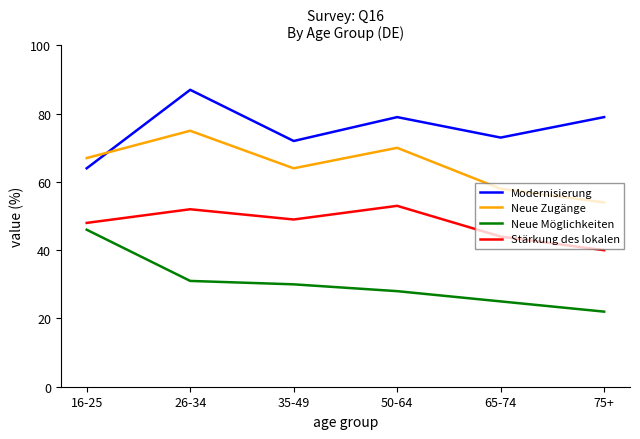

Reading left to right, what are all the values shown in this chart?

Modernisierung: 16-25=64	26-34=87	35-49=72	50-64=79	65-74=73	75+=79
Neue Zugänge: 16-25=67	26-34=75	35-49=64	50-64=70	65-74=58	75+=54
Neue Möglichkeiten: 16-25=46	26-34=31	35-49=30	50-64=28	65-74=25	75+=22
Stärkung des lokalen: 16-25=48	26-34=52	35-49=49	50-64=53	65-74=44	75+=40